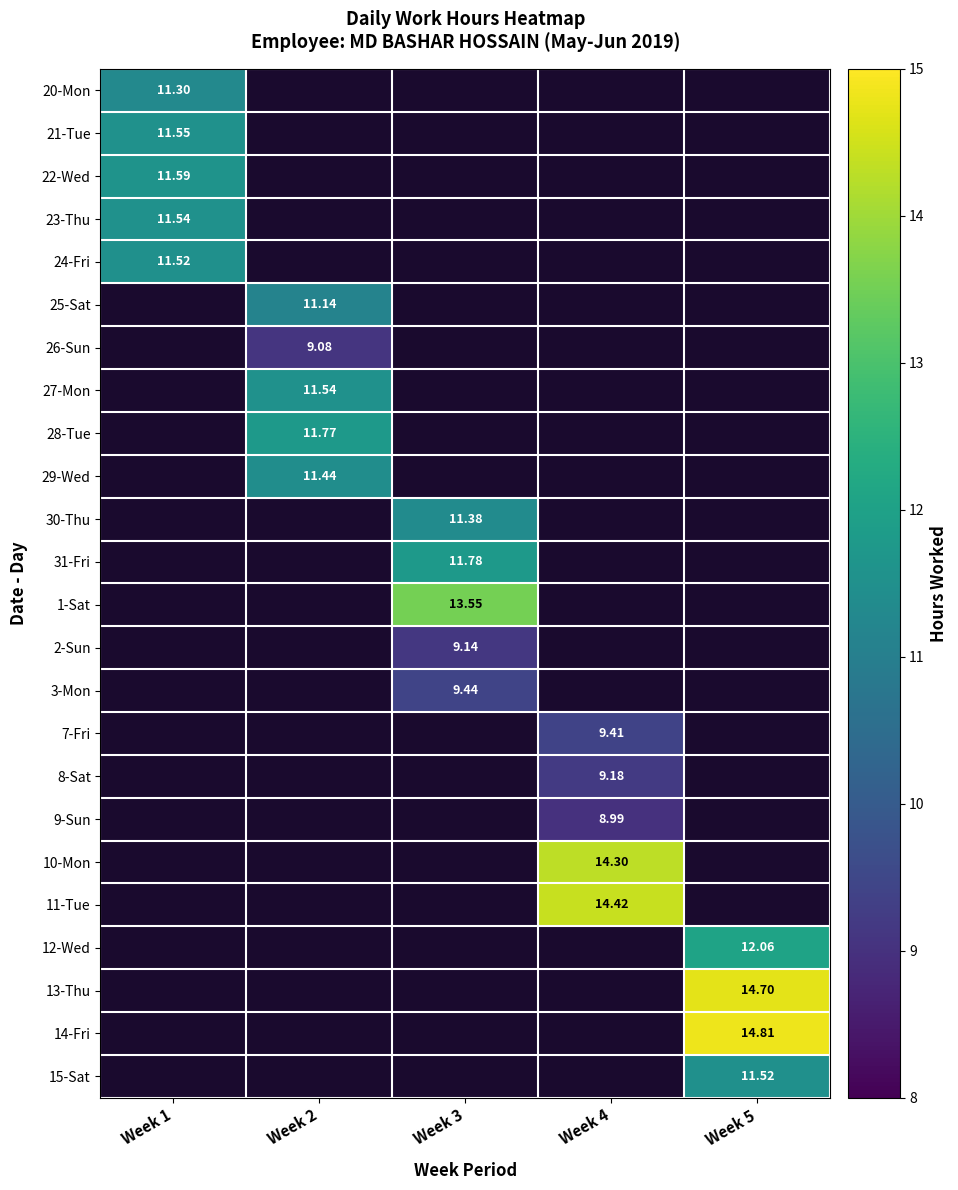

At how many categories does at least one series exceed 9?

5